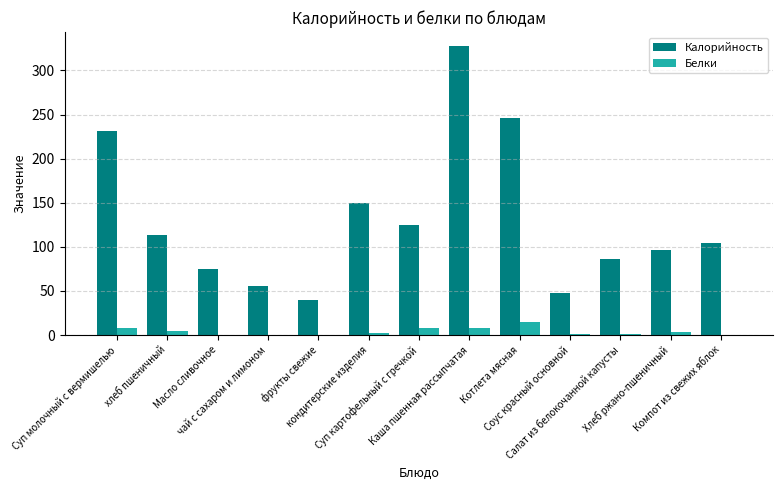

What is the difference between the Калорийность values at Котлета мясная and Суп картофельный с гречкой?

121.0